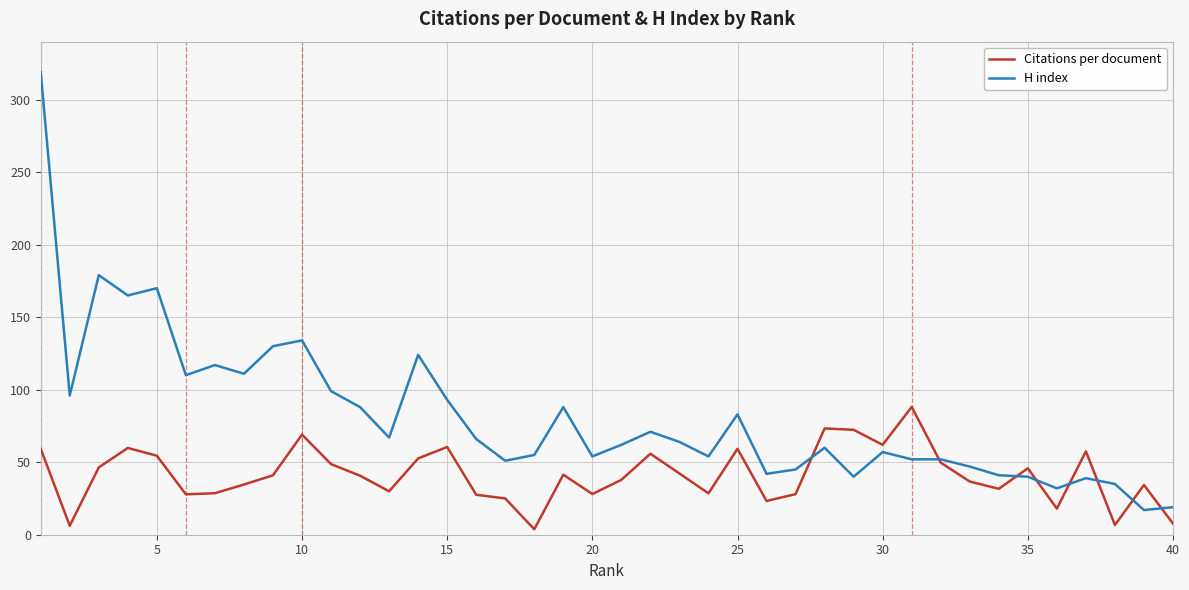

What is the average value of the H index series?

81.7